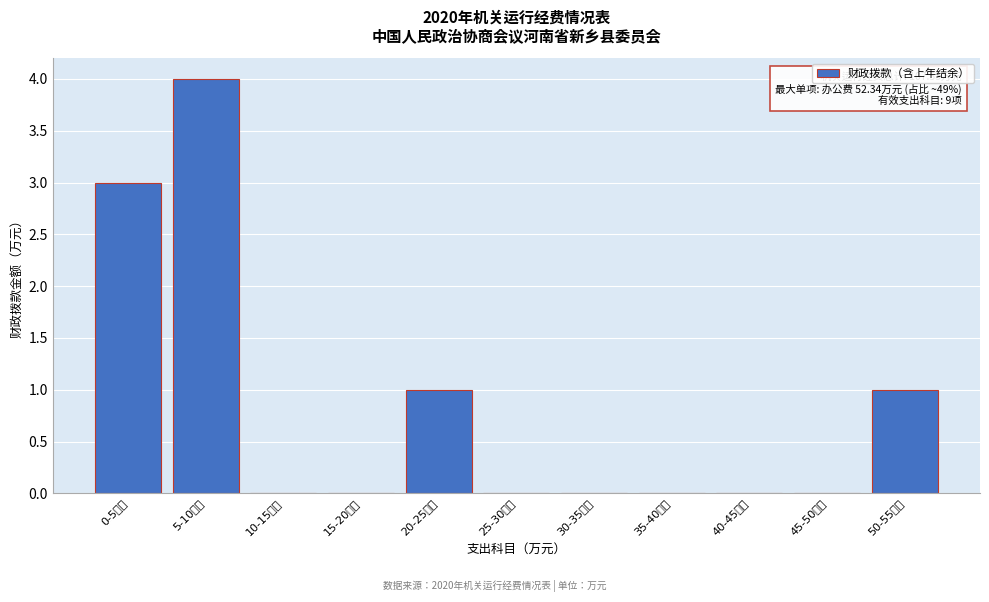

Reading left to right, what are all the values shown in this chart?

0-5万元=3	5-10万元=4	10-15万元=0	15-20万元=0	20-25万元=1	25-30万元=0	30-35万元=0	35-40万元=0	40-45万元=0	45-50万元=0	50-55万元=1